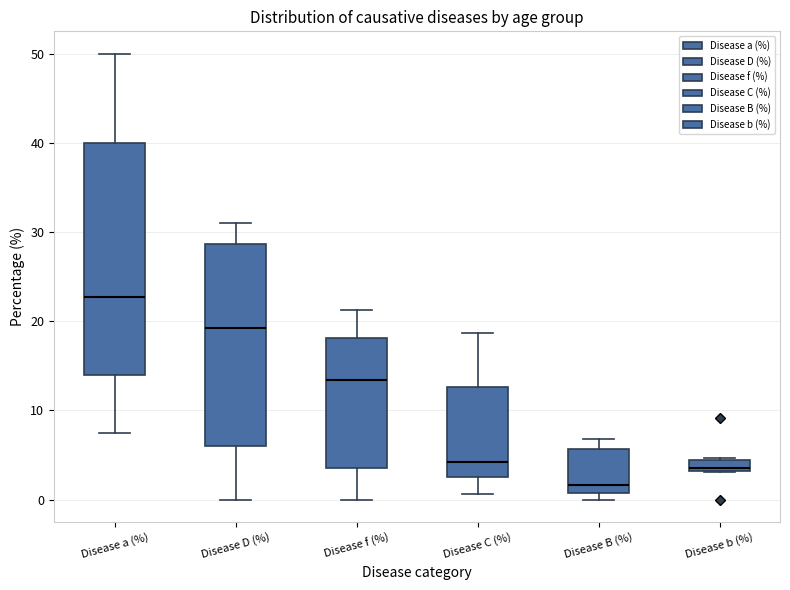

Comparing the boxes themselves (not the whiskers), which one is the tallest?

Disease a (%)